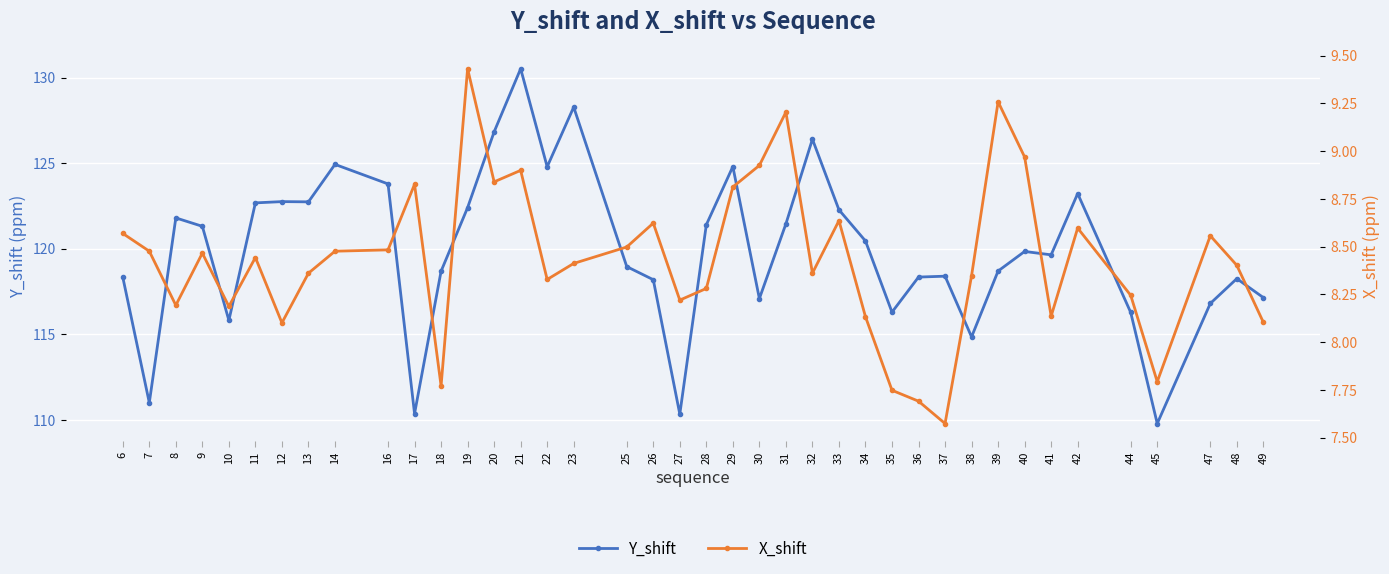

Which series has the largest range (max minus min)?

Y_shift